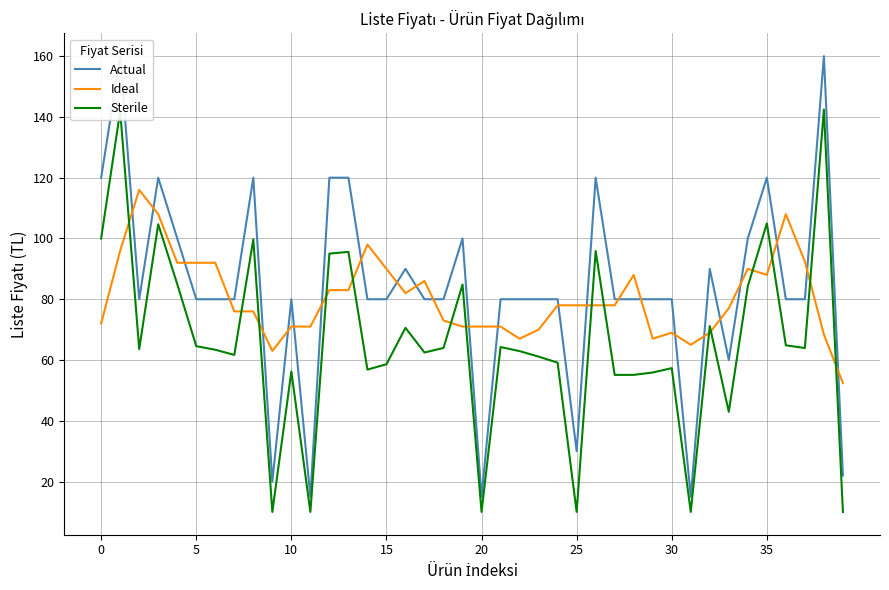

What is the maximum value shown in the chart?

160.0